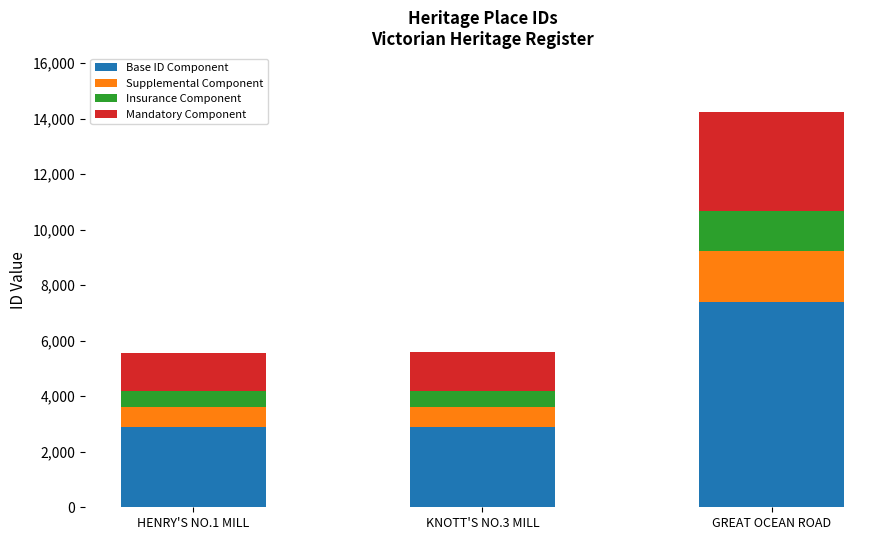

Count the number of categories in the chart.

3